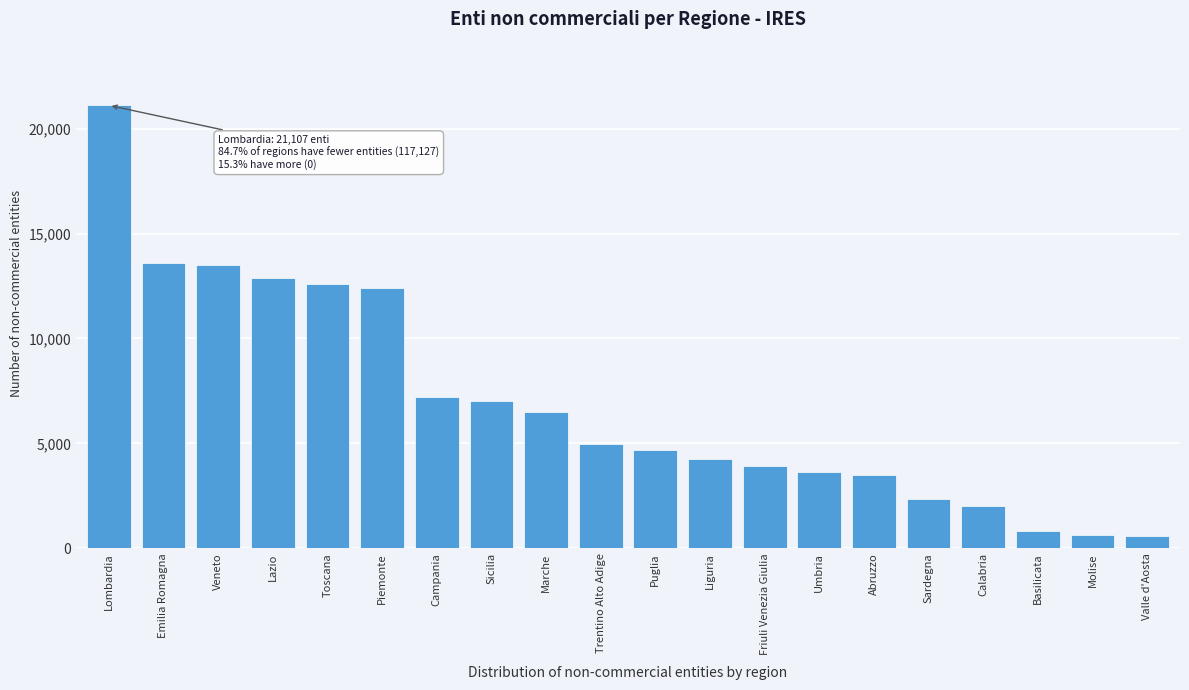

What is the sum of the values at Puglia and Valle d'Aosta?

5274